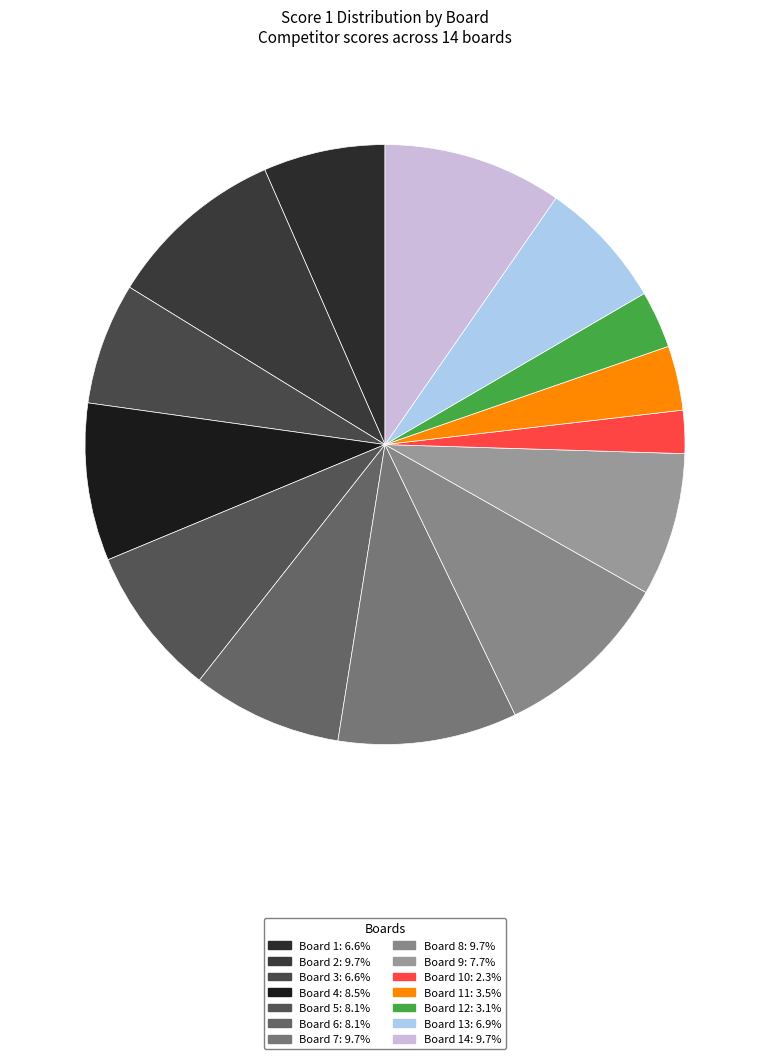

What is the largest slice in the pie chart?

Board 2